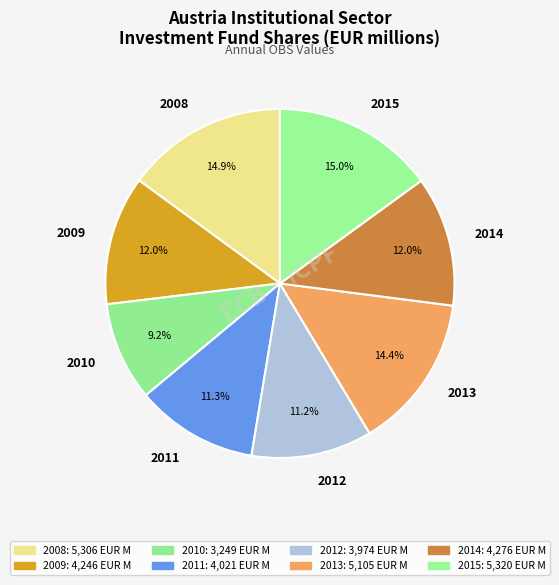

Is it true that 2008 is 15% of the pie?

True